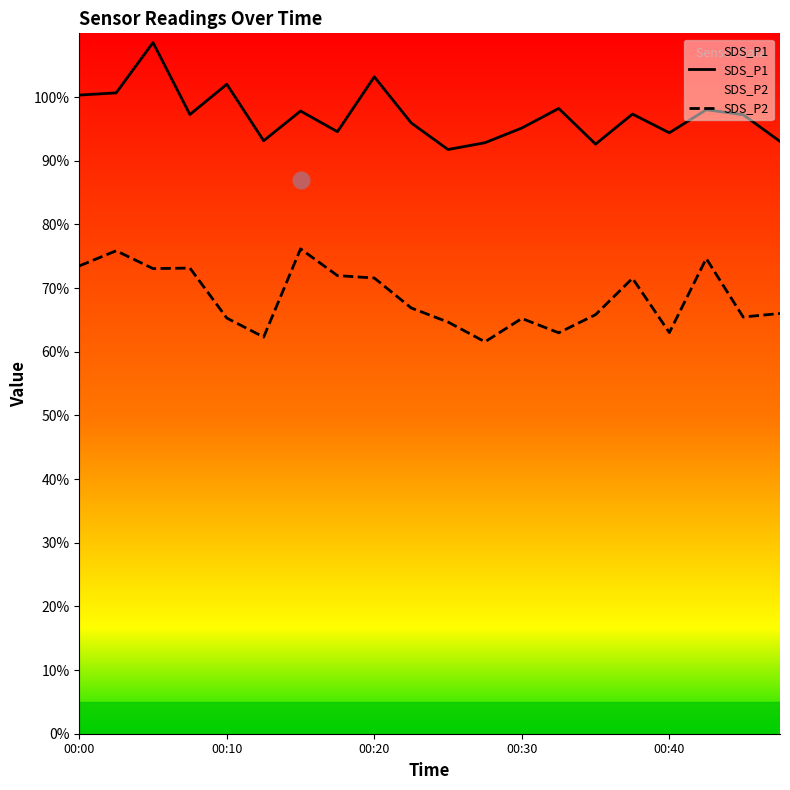

Which series has the largest total across all categories?

SDS_P1